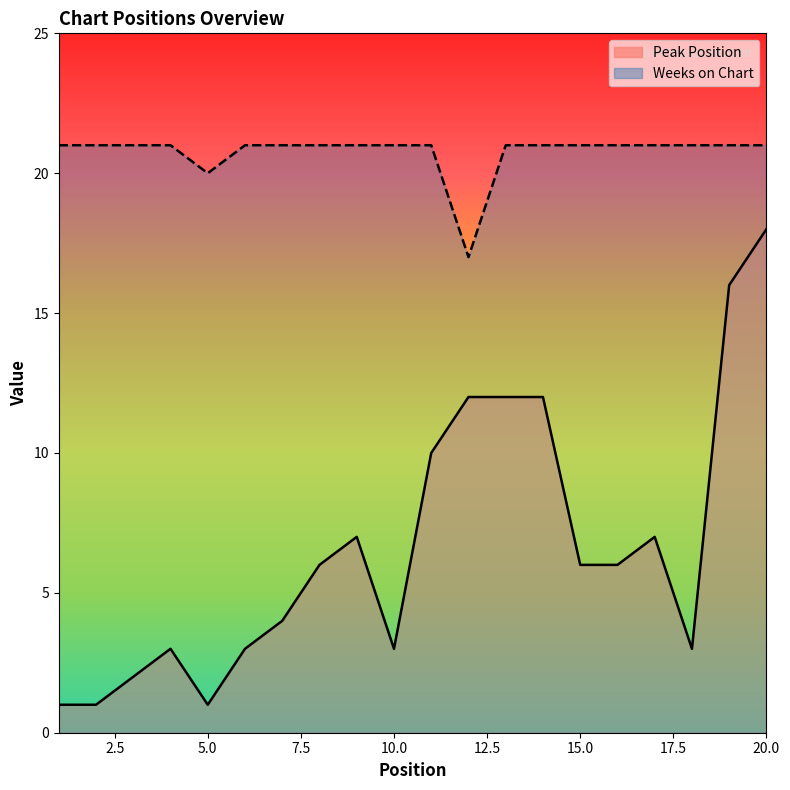

At which category is the sum across all series the highest?

20